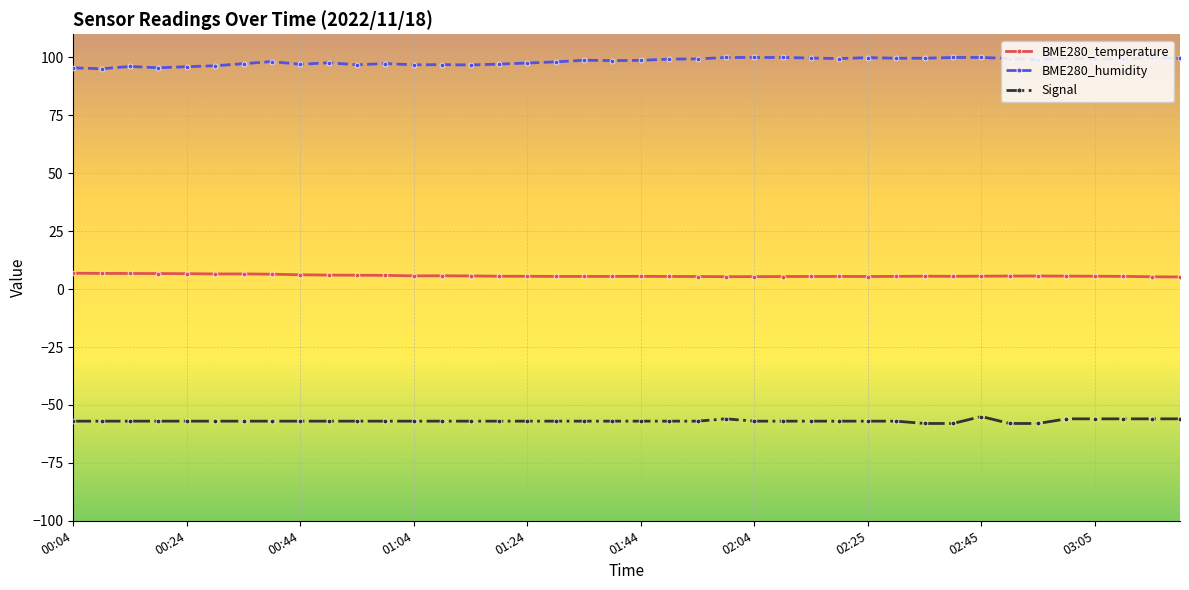

What is the sum of all Signal values?

-2276.0